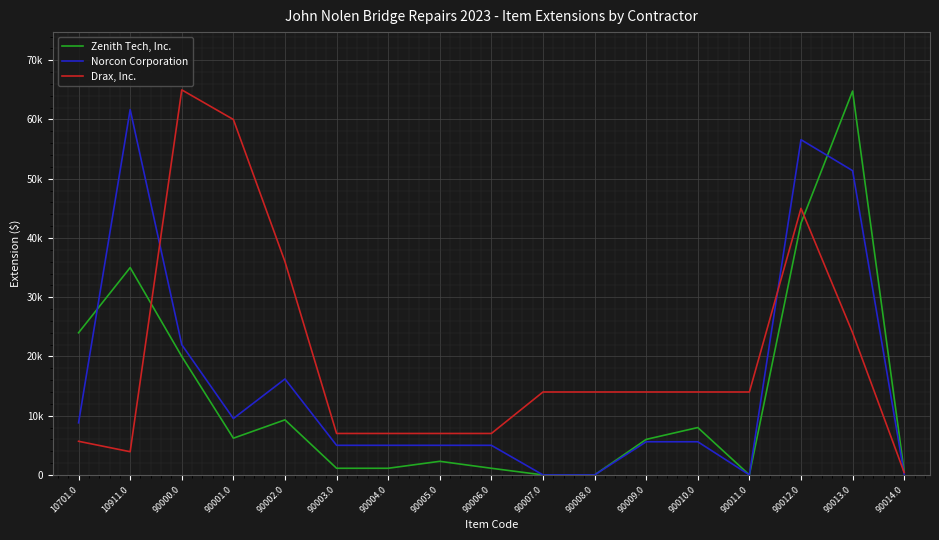

Which series has the largest range (max minus min)?

Zenith Tech, Inc.